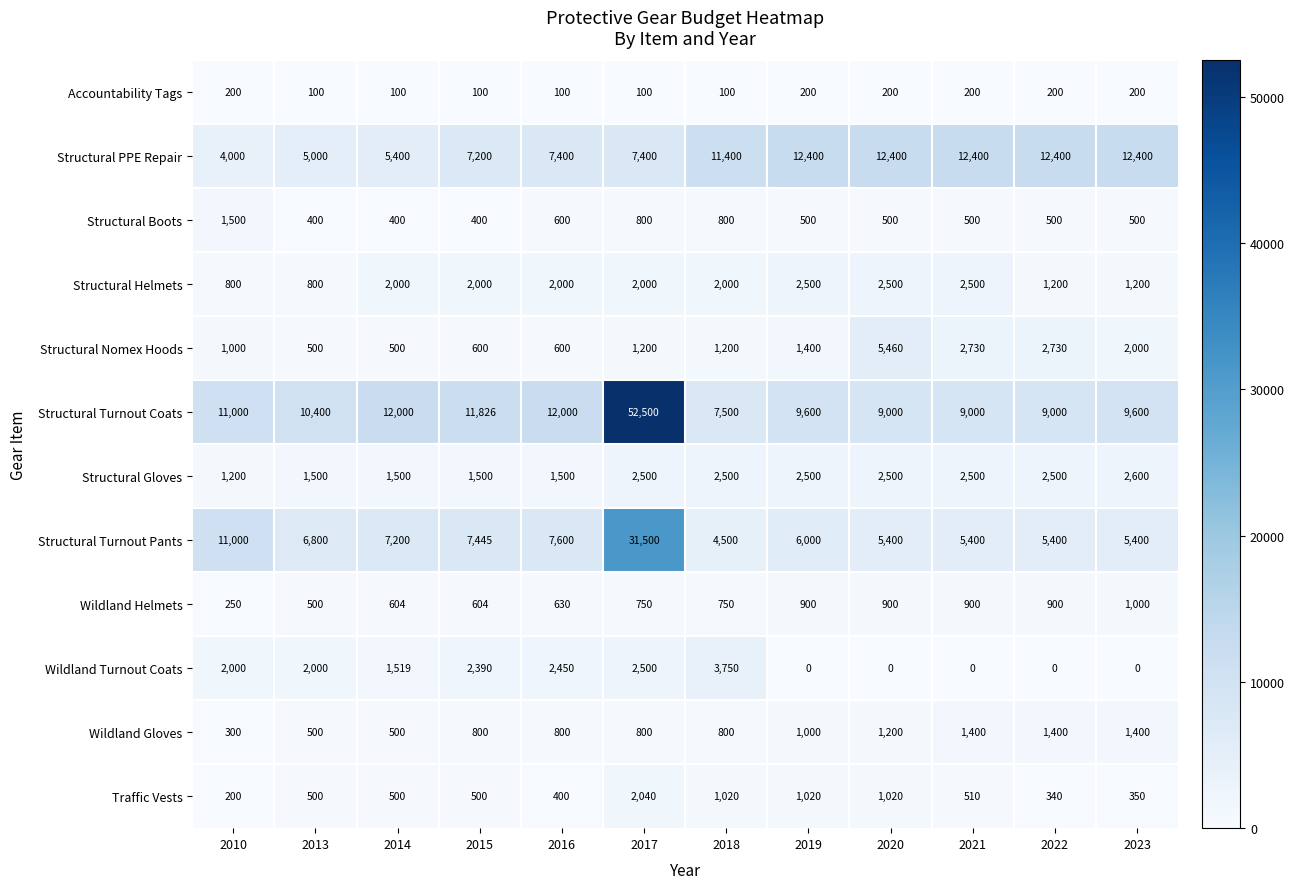

Read the Structural Turnout Coats value at 2022.

9000